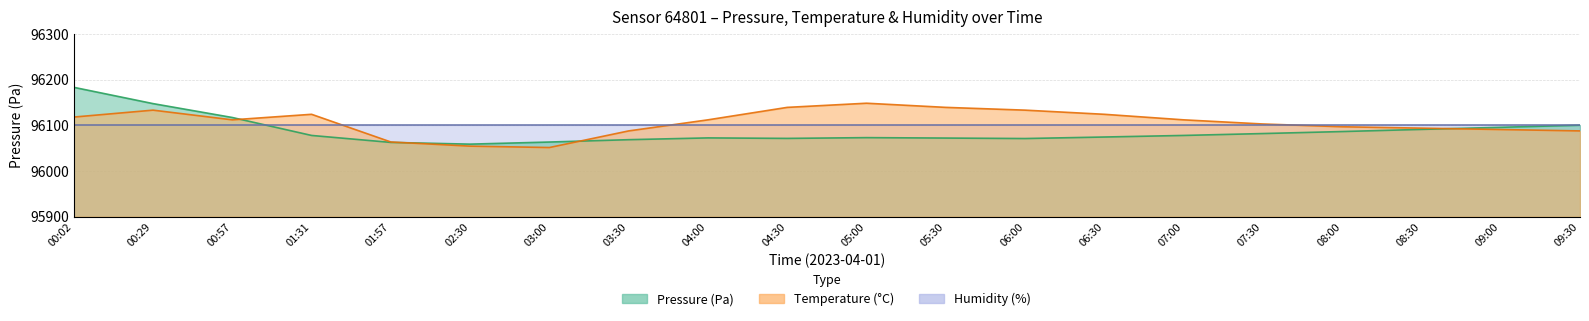

How many data points in temperature are less than 96112?

9